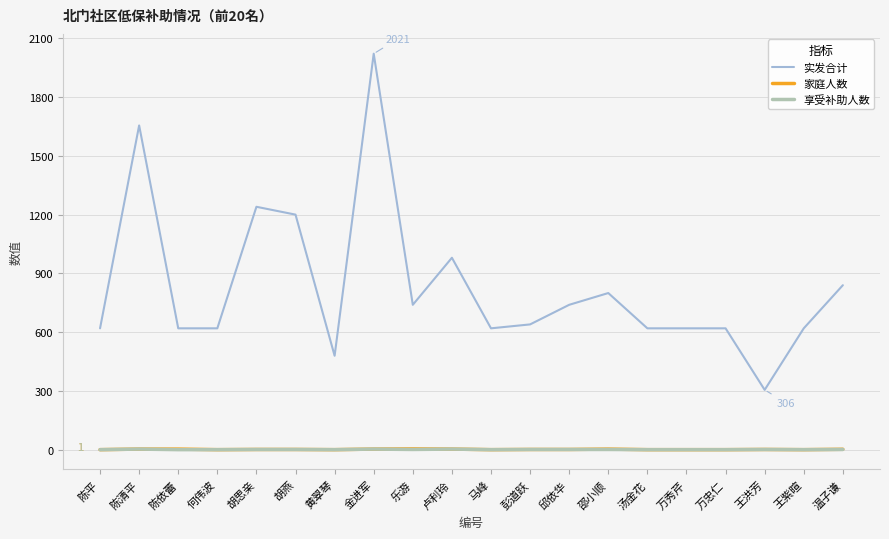

Which series has the largest total across all categories?

实发合计